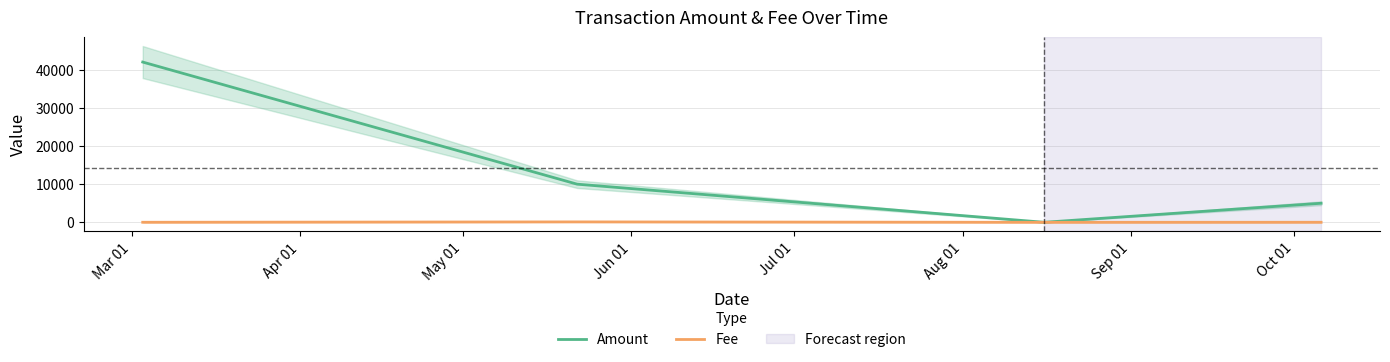

What is the difference between the highest and lowest values at Mar 01?

41984.4